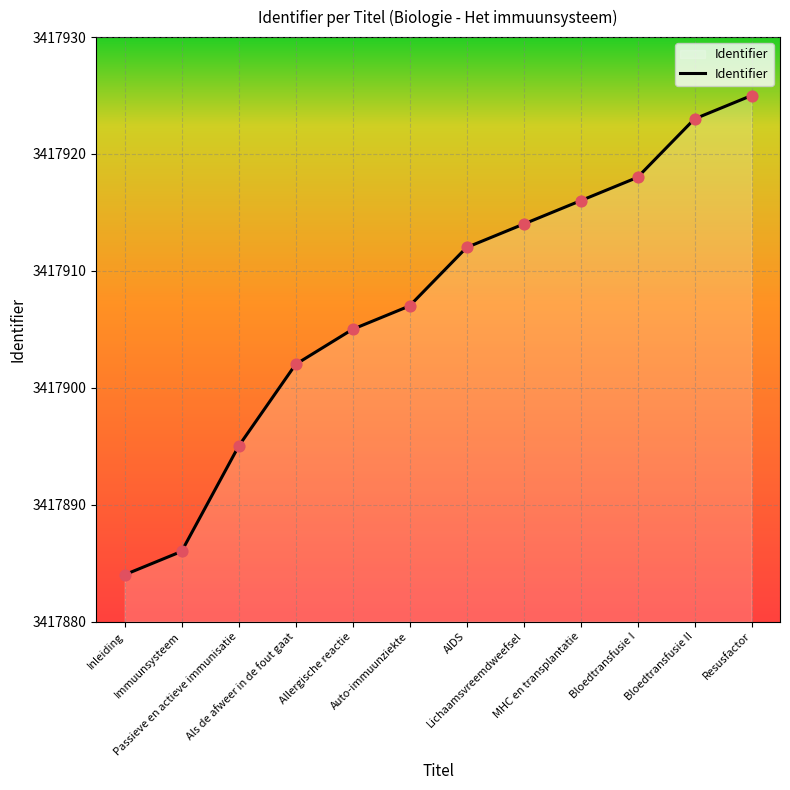

What is the change in value from Allergische reactie to MHC en transplantatie?

+11